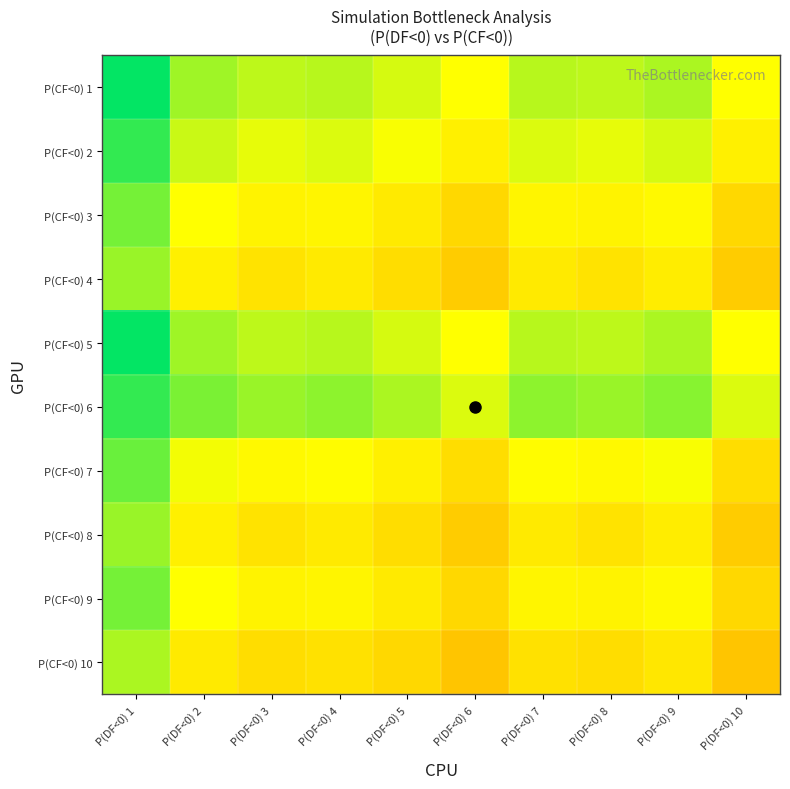

Rank the series at P(DF<0) 9 from lowest to highest value.

P(CF<0) 10, P(CF<0) 4, P(CF<0) 8, P(CF<0) 3, P(CF<0) 9, P(CF<0) 7, P(CF<0) 2, P(CF<0) 1, P(CF<0) 5, P(CF<0) 6